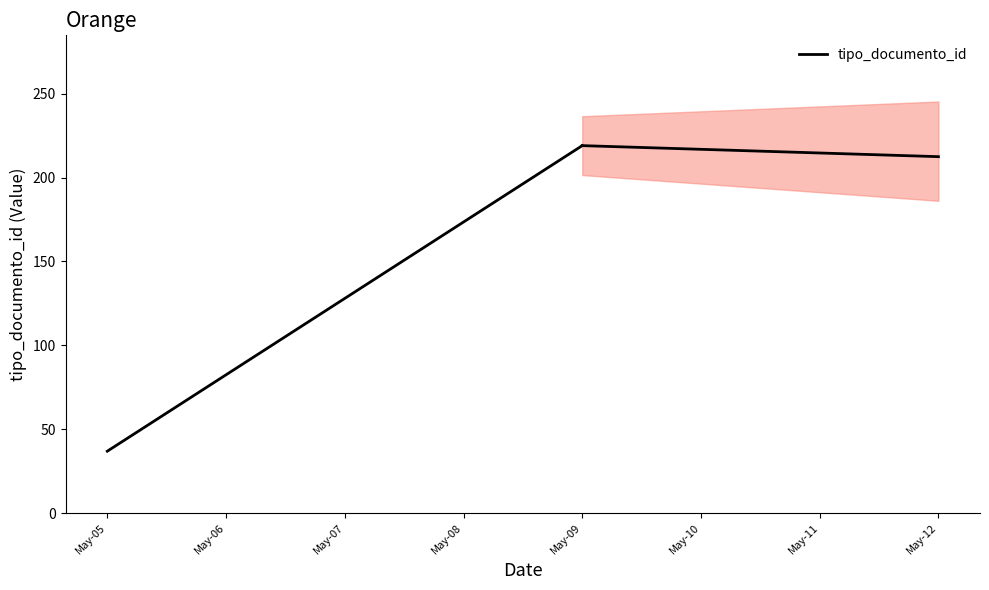

What is the value of the 2nd point from the left?

219